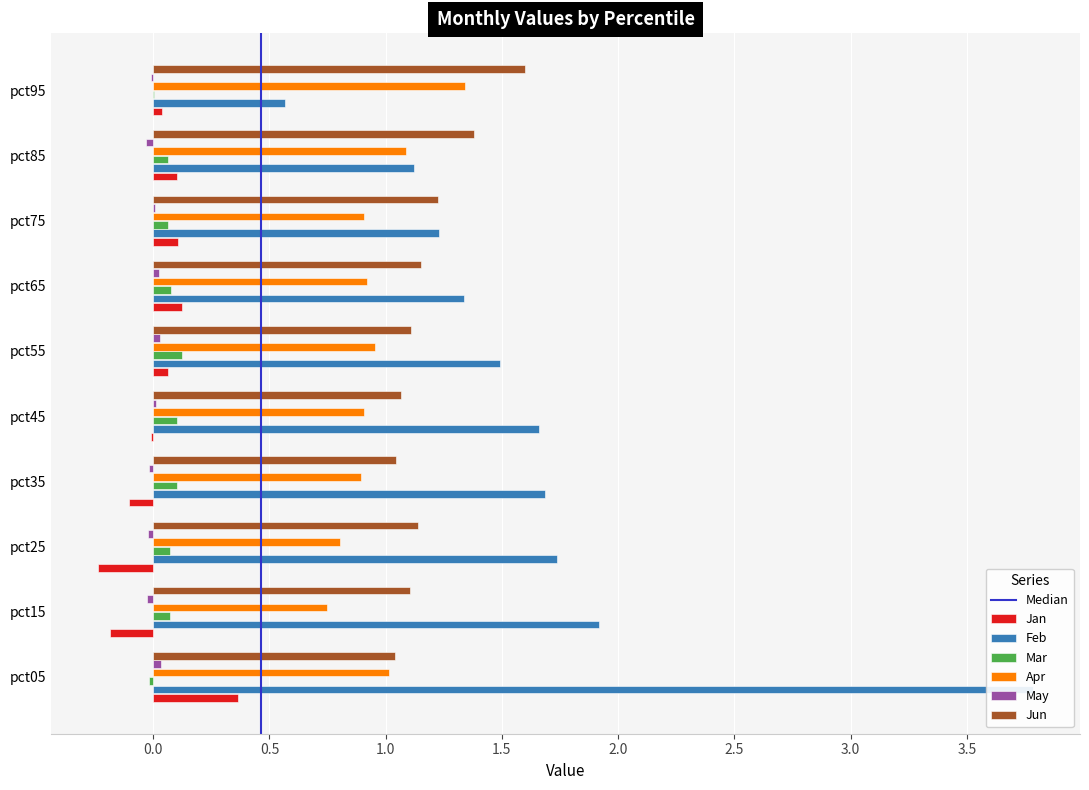

How many values in the Jan series are below 0?

4